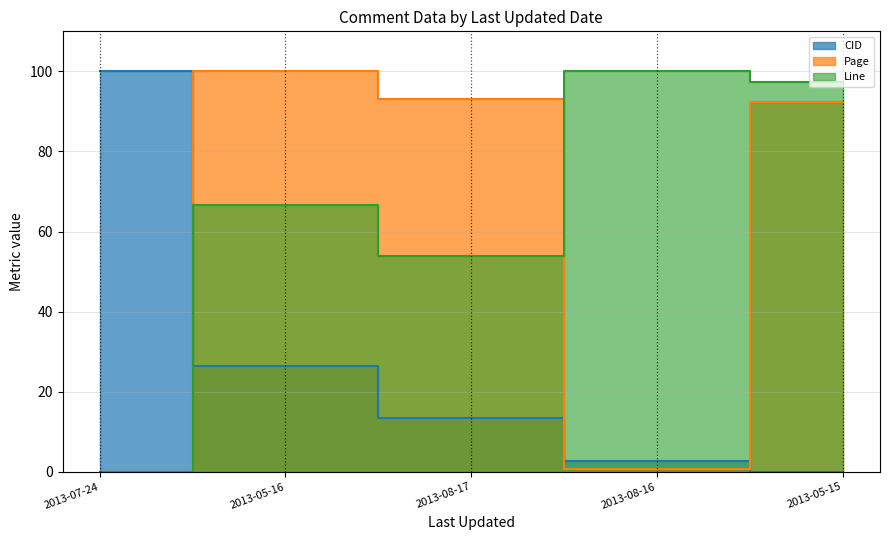

List the series in order of their peak value, lowest first.

CID, Page, Line